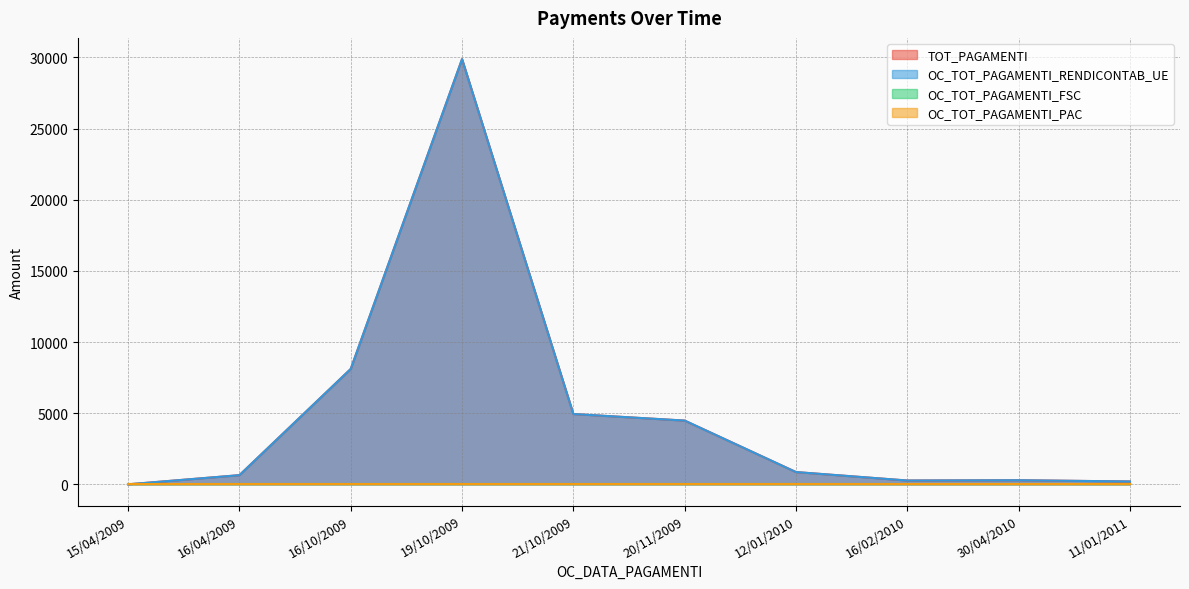

Is the value of OC_TOT_PAGAMENTI_RENDICONTAB_UE at 21/10/2009 greater than the value of TOT_PAGAMENTI at 16/04/2009?

Yes